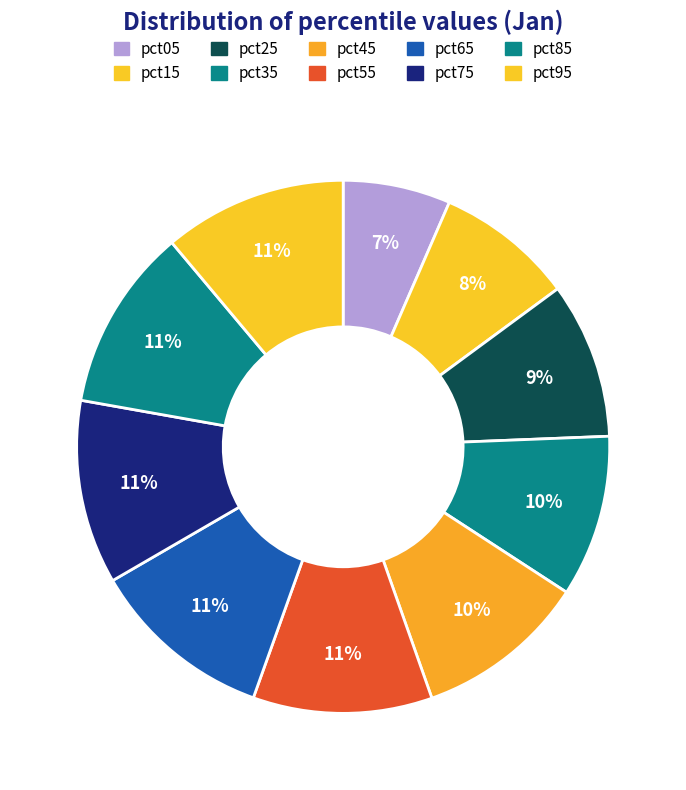

How many segments does this pie chart have?

10